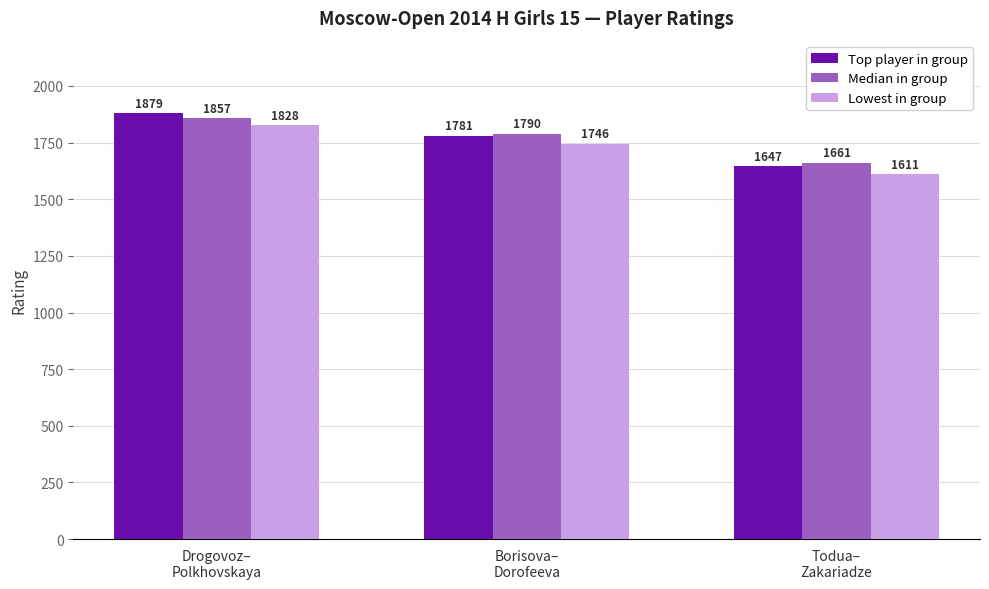

Is the value of Lowest in group at Drogovoz–
Polkhovskaya greater than the value of Top player in group at Drogovoz–
Polkhovskaya?

No